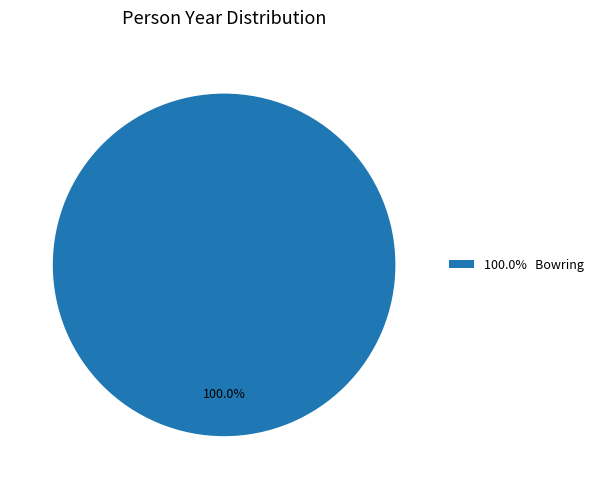

Rank the categories by value from highest to lowest.

100.0% Bowring